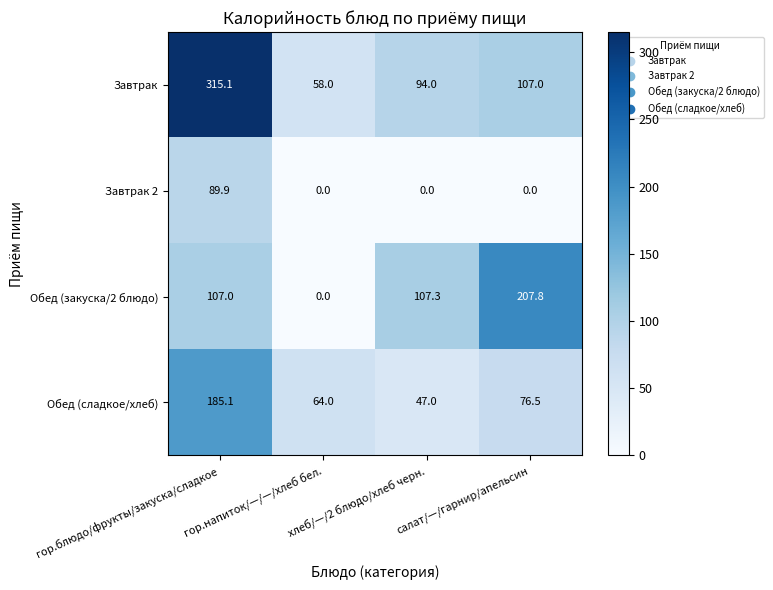

The Обед (сладкое/хлеб) series shows 47.0 at хлеб/—/2 блюдо/хлеб черн.. True or false?

True